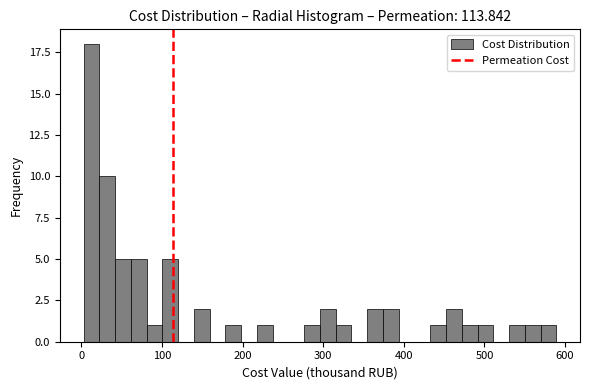

Read against the x-axis, roughly where is the centre of the tallest bar?

10